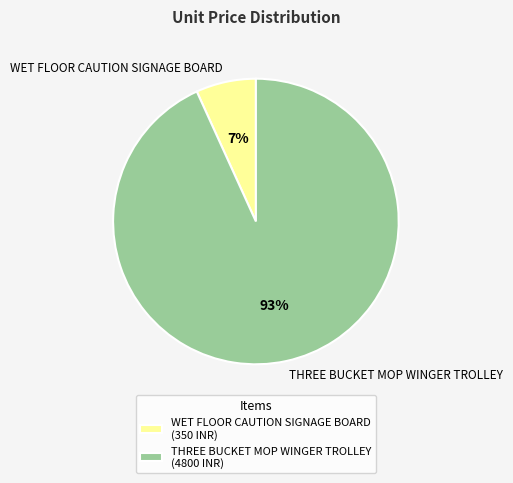

What percentage is the WET FLOOR CAUTION SIGNAGE BOARD slice, to the nearest percent?

7%